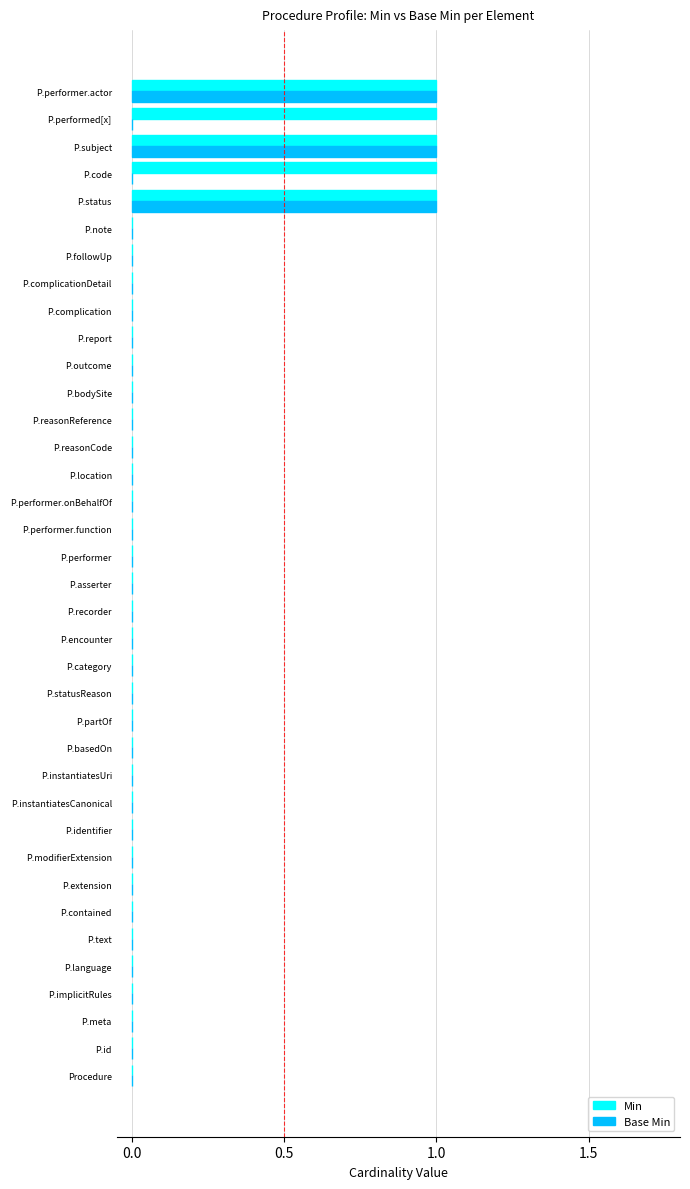

Count the number of categories in the chart.

37